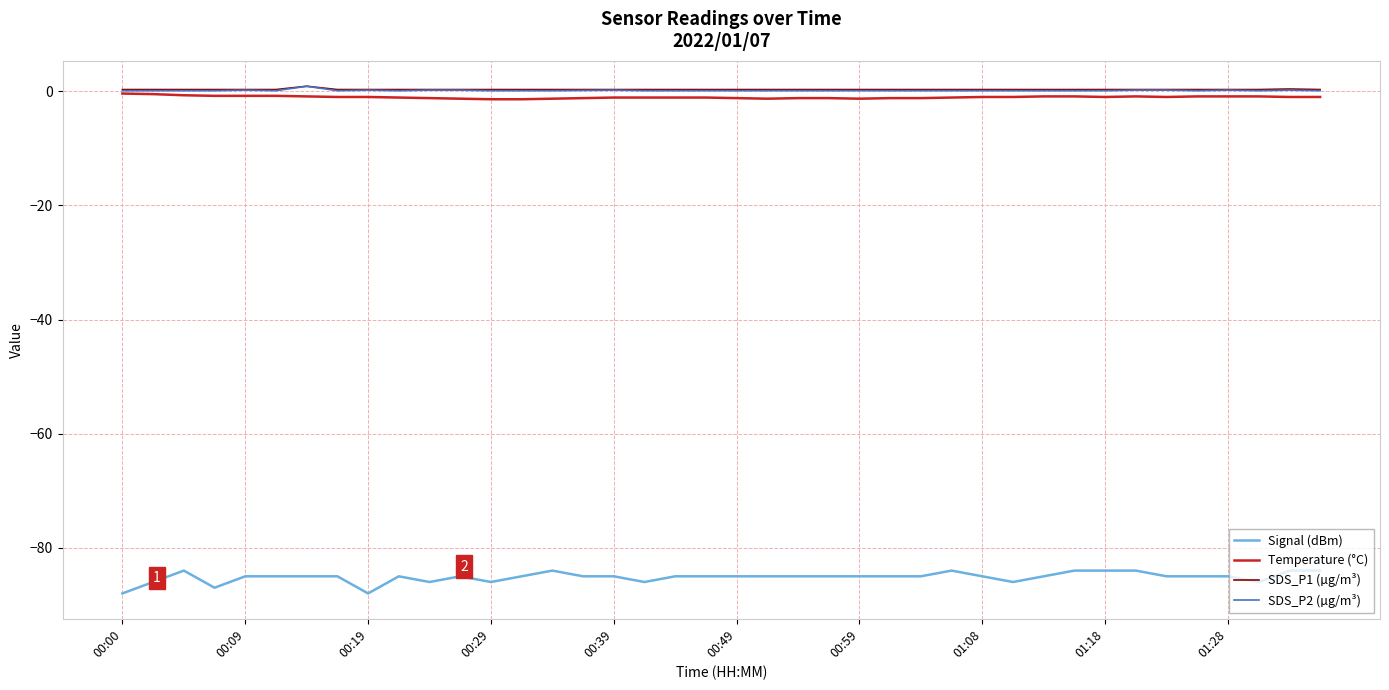

How many series are shown in this chart?

4